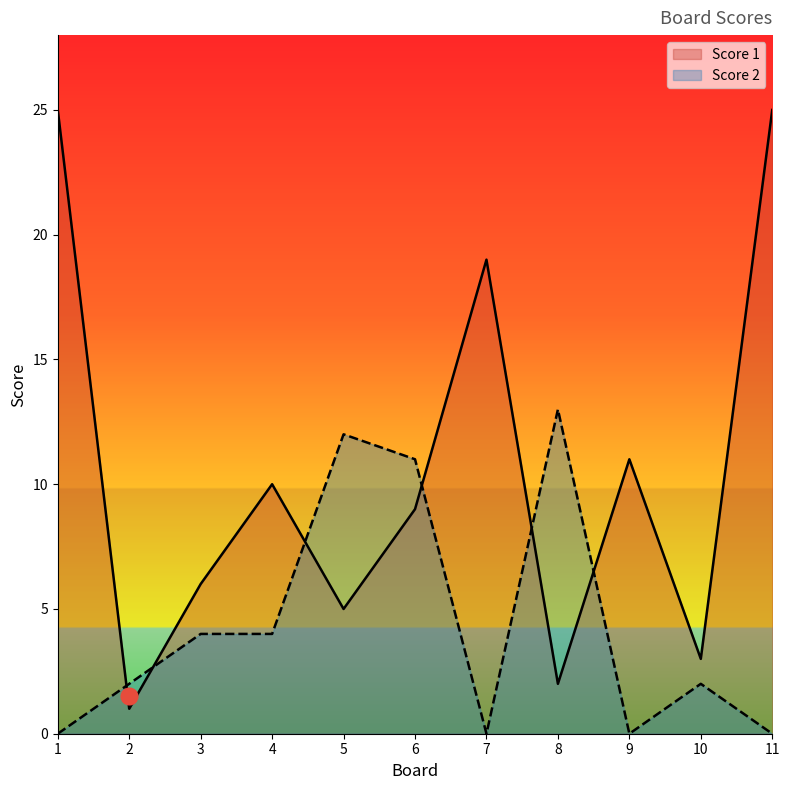

Which category has the lowest value across all series?

1